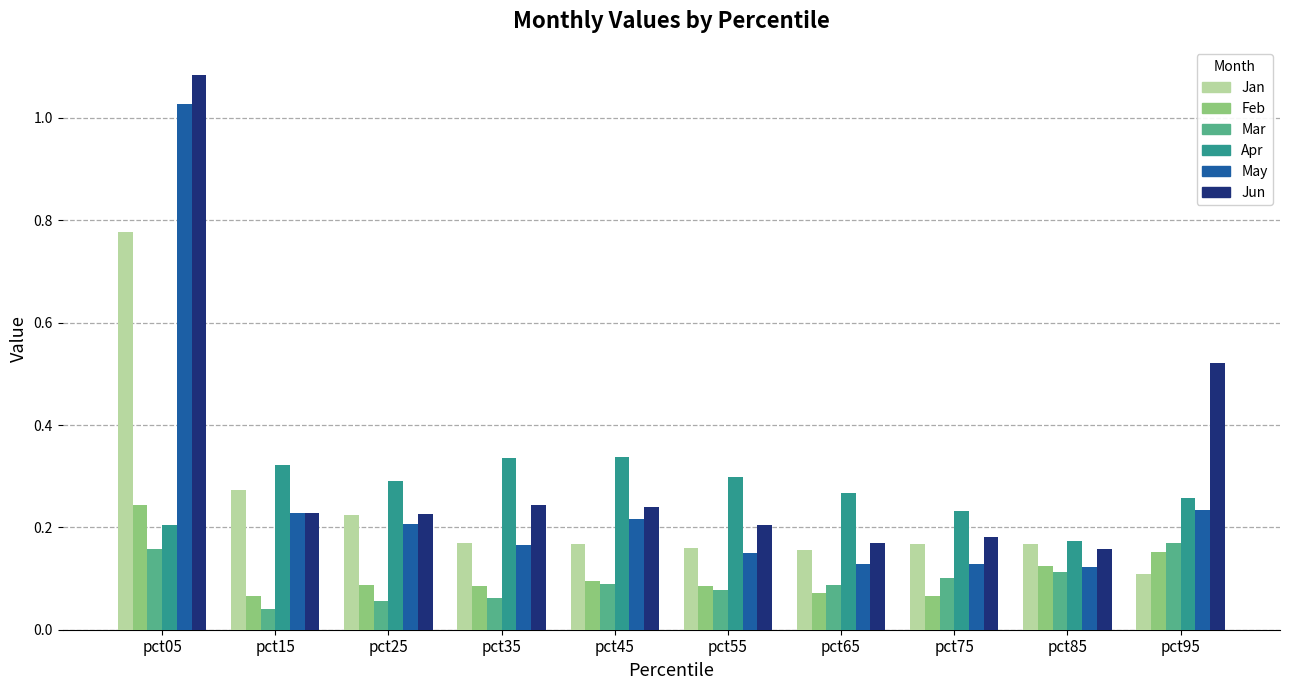

True or false: May has a value of 0.2 at pct55.

True